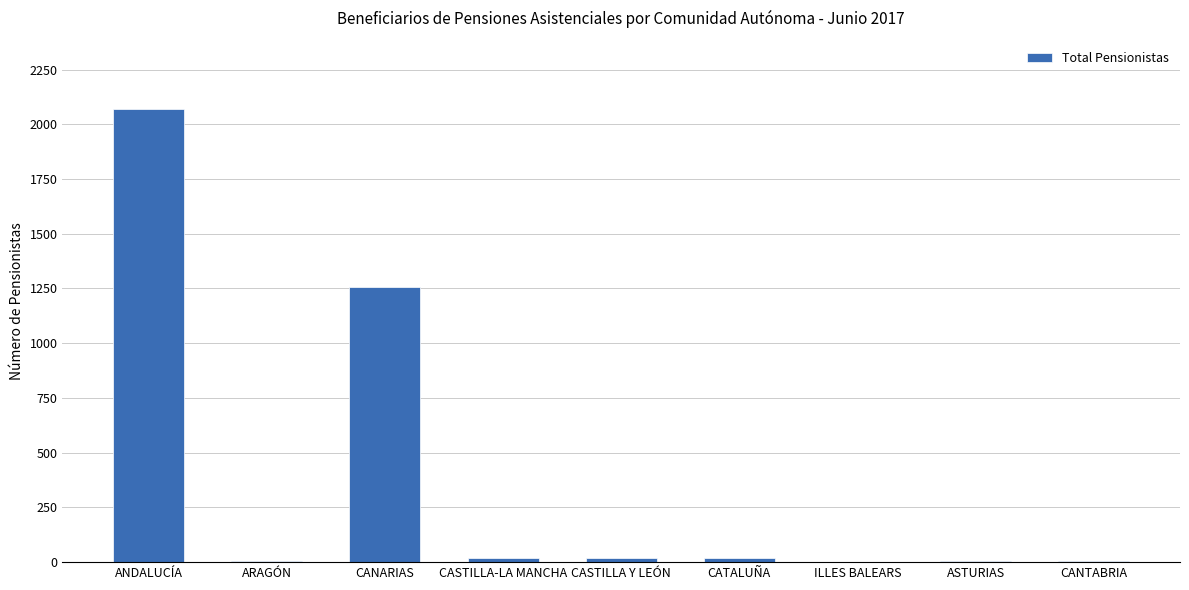

Between CANARIAS and ANDALUCÍA, which is larger?

ANDALUCÍA